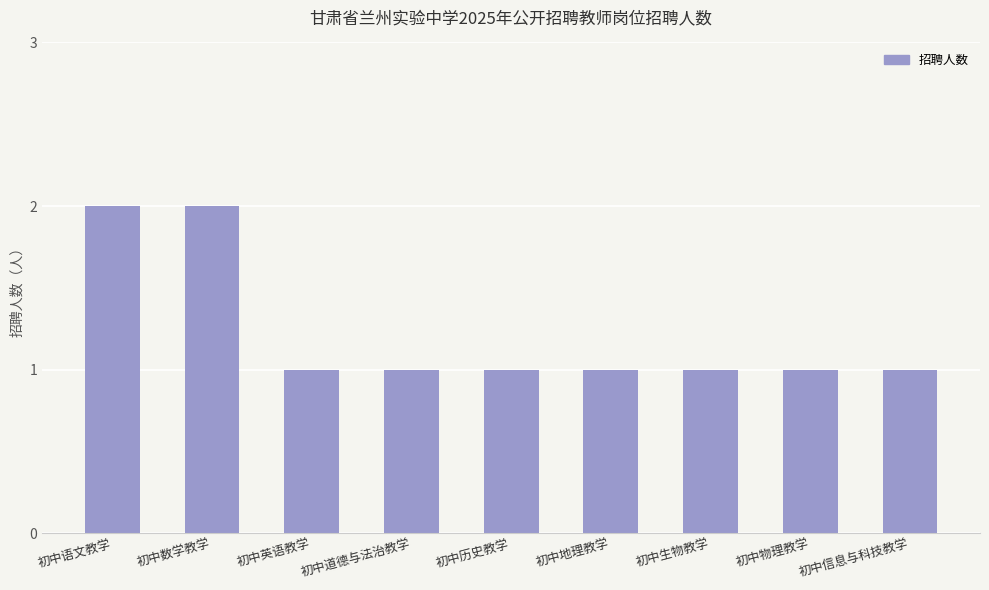

How many values are between 1 and 2?

9